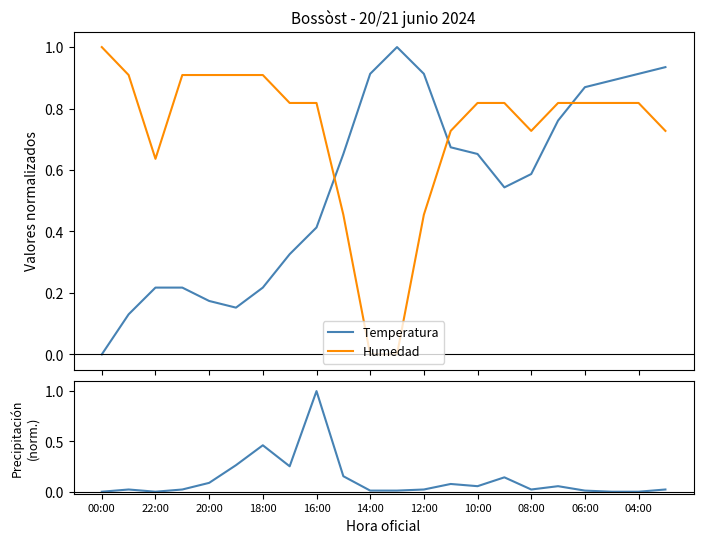

True or false: Humedad and Temperatura cross at least once.

True